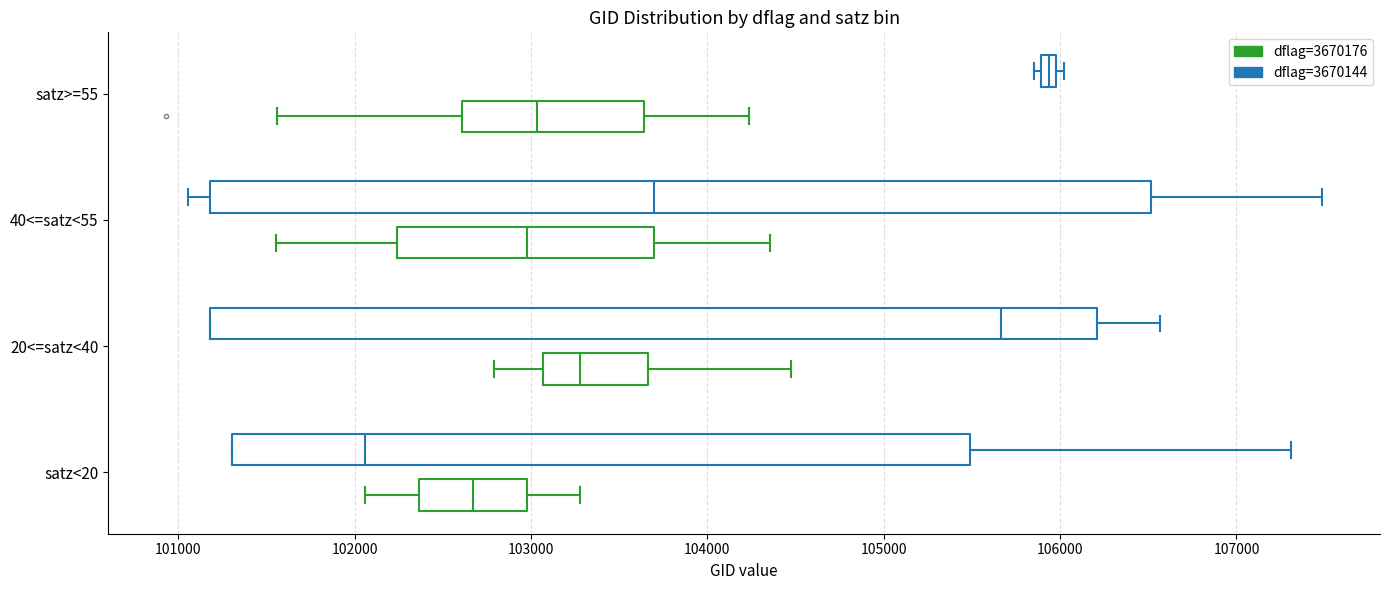

Comparing the boxes themselves (not the whiskers), which one is the widest?

40<=satz<55 (dflag=3670144)